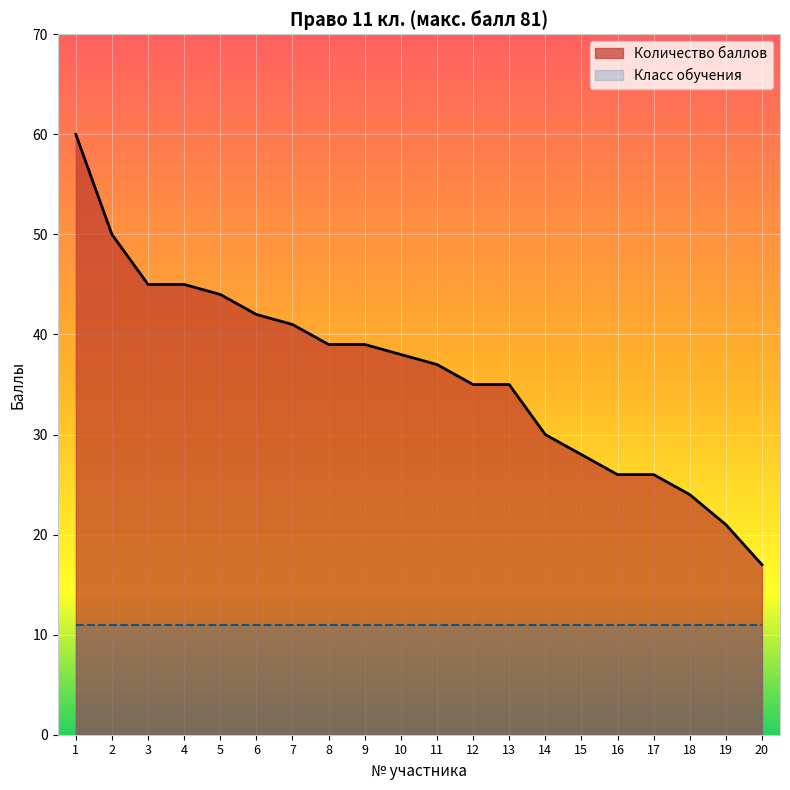

Does the chart display data point markers on the line(s)?

No